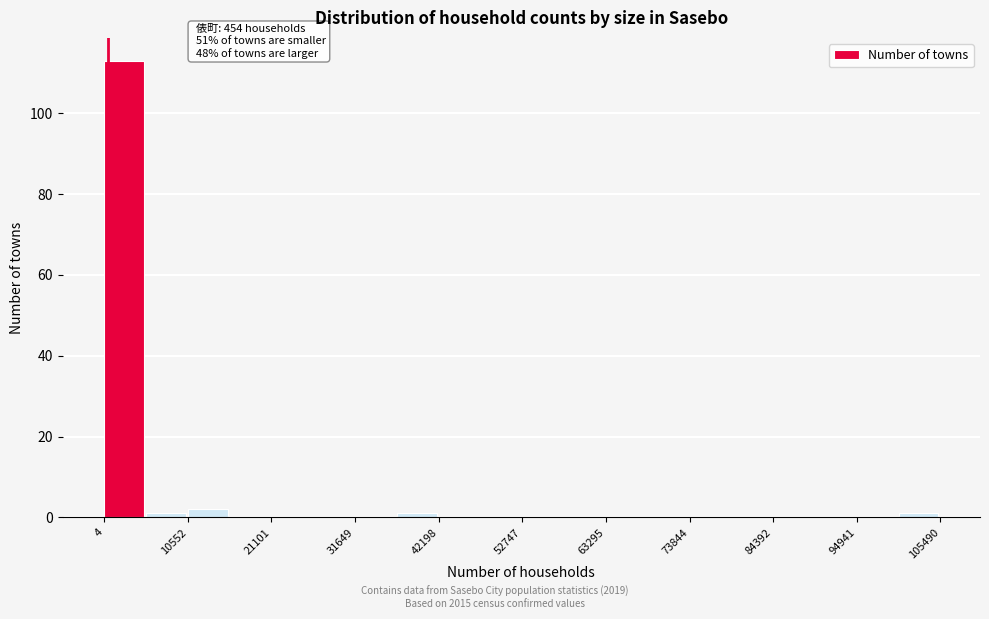

Read against the x-axis, roughly where is the centre of the tallest bar?

2000